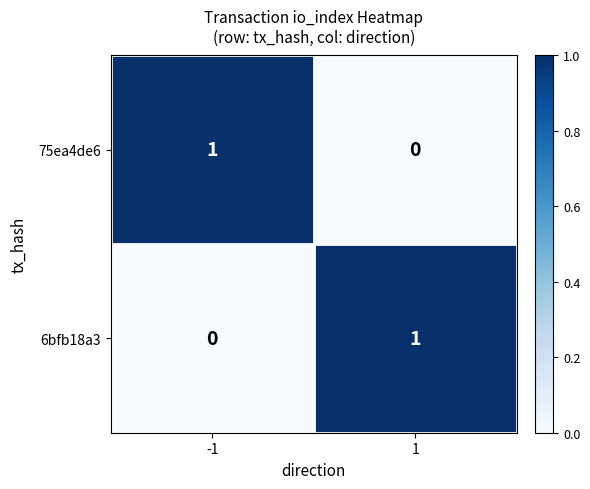

How many distinct data groups are displayed?

2